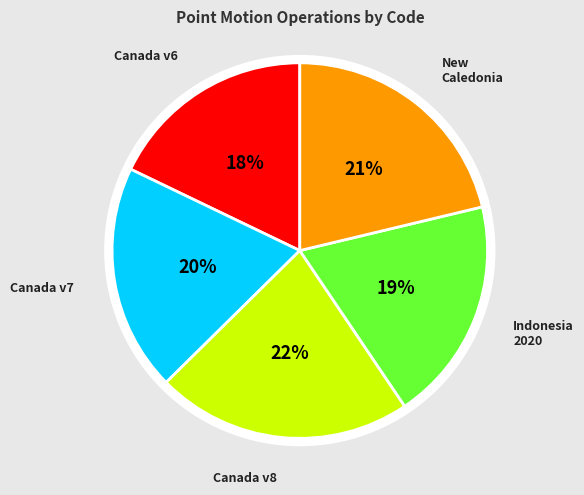

Is there a majority slice in this chart?

No